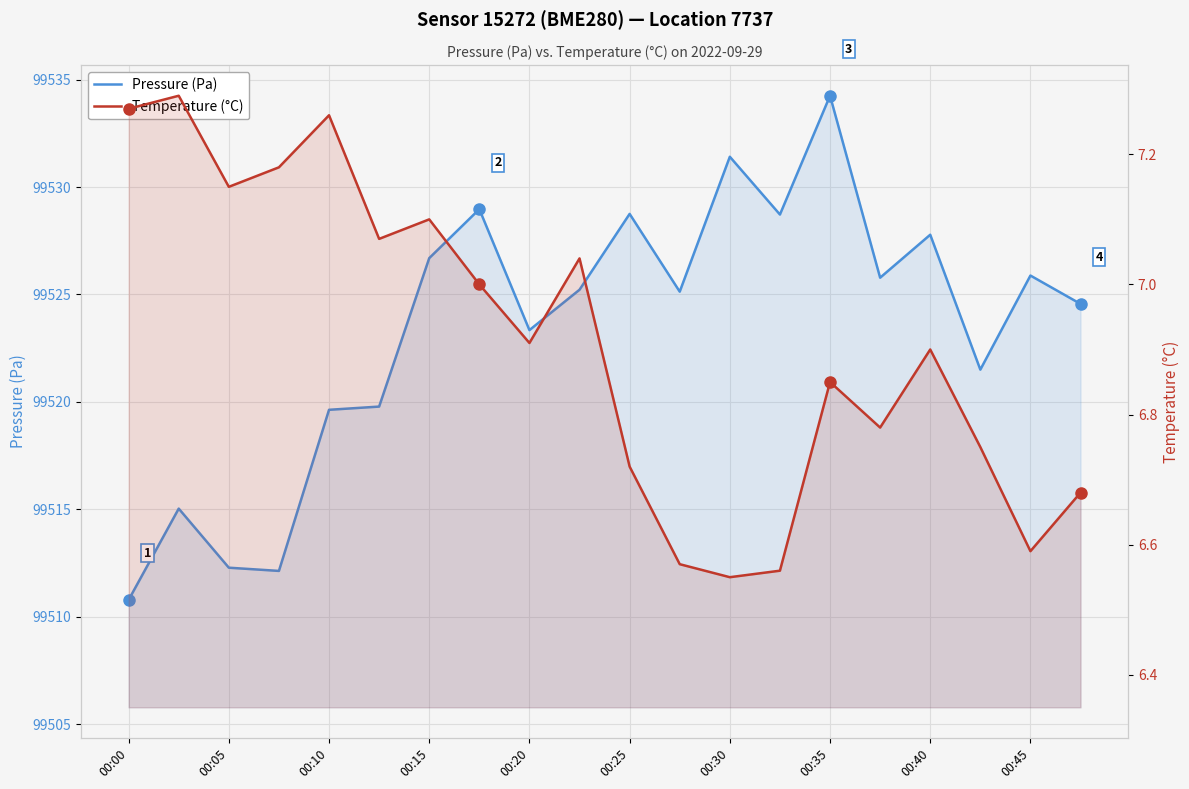

Is it true that Pressure (Pa) equals 143414.5 at 00:35?

False